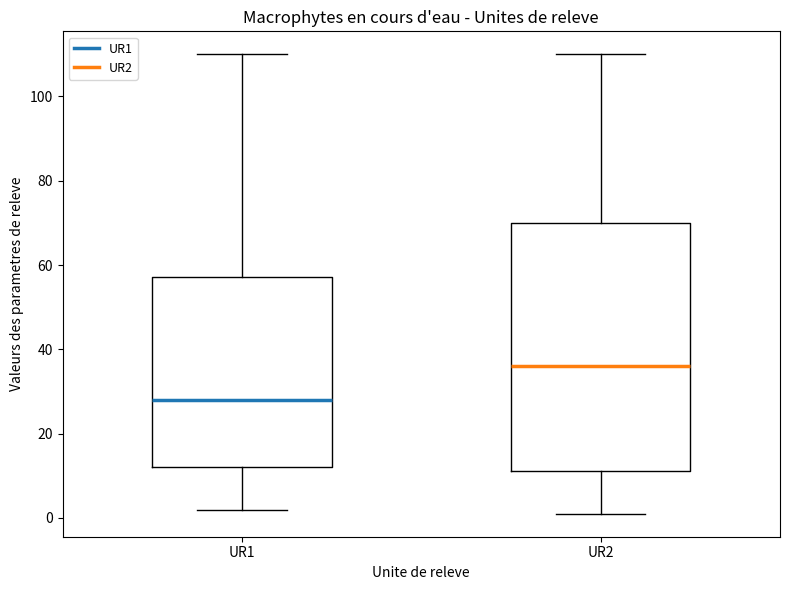

Which box's median line is the highest?

UR2